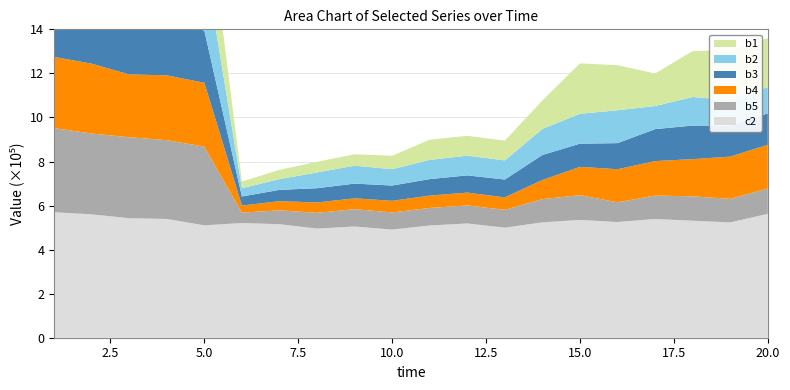

Reading left to right, list all the values displayed in this chart.

b1: 1=353297	2=353665	3=355059	4=358554	5=343428	6=30098	7=42226	8=48273	9=51807	10=61082	11=91715	12=90214	13=90010	14=129428	15=229069	16=204287	17=147837	18=208736	19=225932	20=222625
b2: 1=344745	2=366764	3=337345	4=317838	5=322045	6=37599	7=48657	8=71508	9=81214	10=74038	11=87131	12=89276	13=86796	14=118316	15=135505	16=149177	17=104747	18=129476	19=116310	20=118822
b3: 1=253730	2=254169	3=243563	4=247272	5=236914	6=41208	7=51340	8=64730	9=66886	10=69359	11=74919	12=78251	13=80938	14=113532	15=105370	16=118485	17=145205	18=152354	19=141195	20=142723
b4: 1=323075	2=317113	3=285141	4=294019	5=290190	6=32209	7=41624	8=47146	9=49080	10=53013	11=56218	12=58247	13=56476	14=86978	15=128454	16=150256	17=156517	18=168912	19=191835	20=198358
b5: 1=382058	2=366897	3=367514	4=357767	5=357016	6=47005	7=62999	8=71329	9=78808	10=77592	11=79402	12=81925	13=81097	14=105285	15=112520	16=89447	17=106135	18=110930	19=106860	20=115120
c2: 1=569674	2=560029	3=542650	4=539205	5=510193	6=520676	7=515350	8=495551	9=504922	10=490966	11=509628	12=518645	13=499614	14=523860	15=534718	16=525247	17=539183	18=531031	19=523544	20=562393